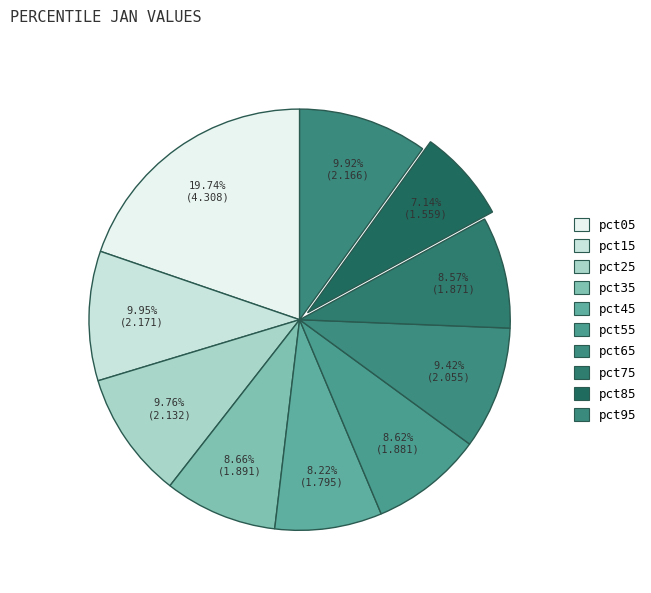

Is there any slice that represents more than half of the pie?

No